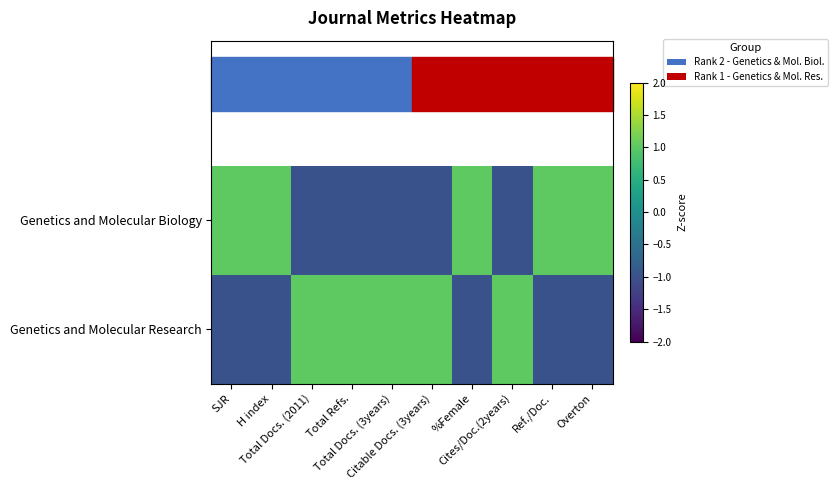

Which has a higher value, %Female or Citable Docs. (3years)?

%Female